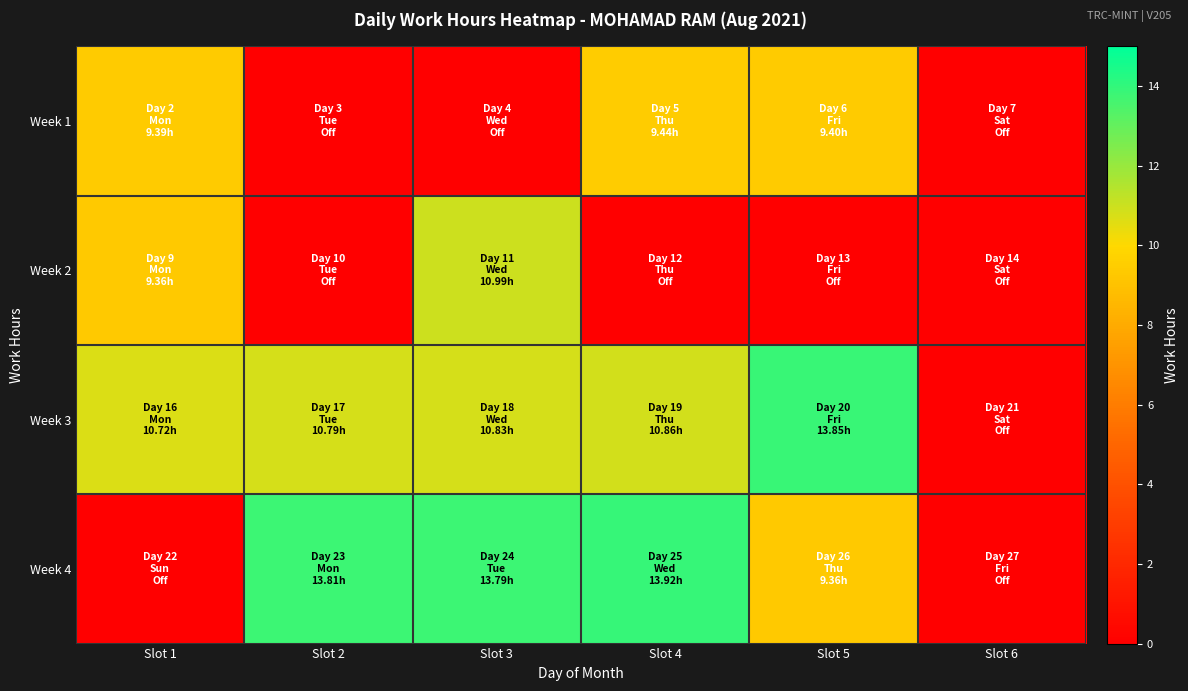

Which has a higher value, Slot 3 or Slot 4?

Slot 4